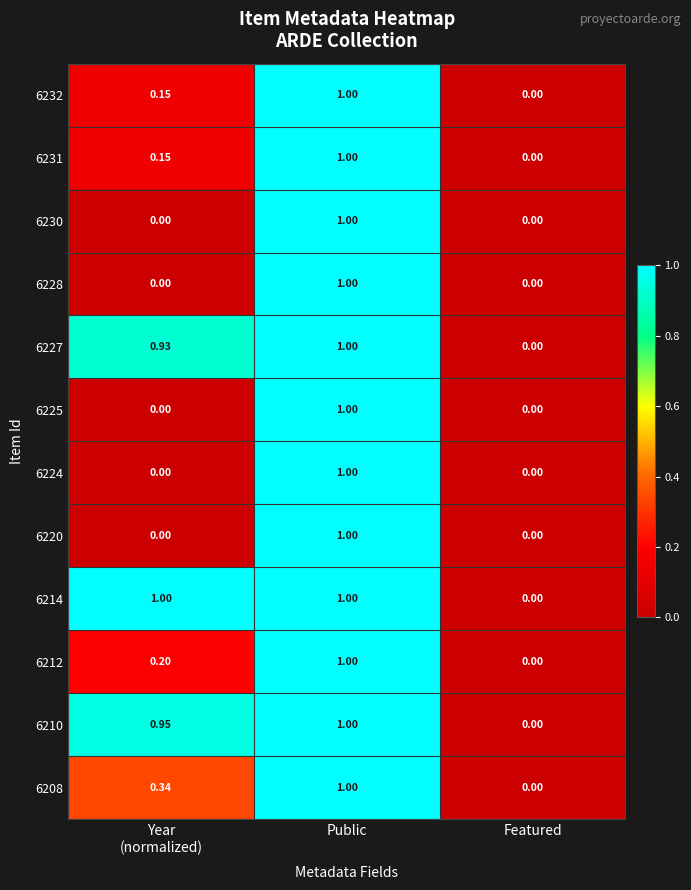

Which category has the lowest value in the 6214 series?

Featured